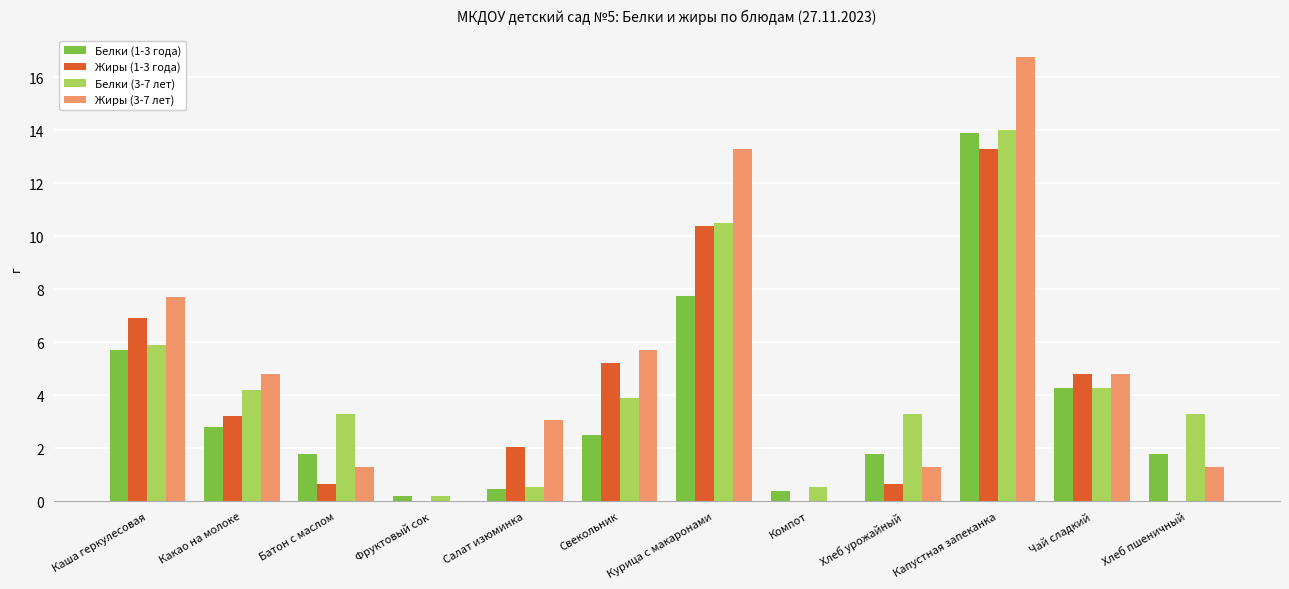

Which series changed the most between Батон с маслом and Компот?

Белки (3-7 лет)